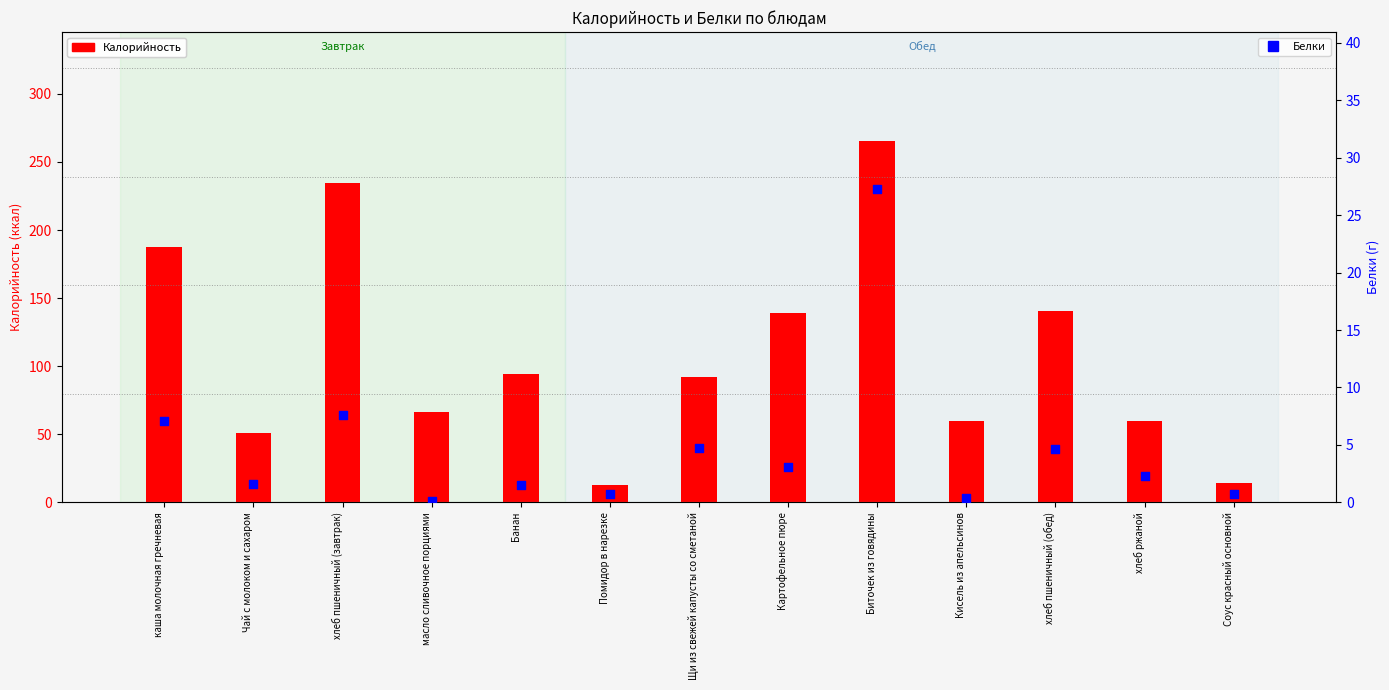

At which category is the sum across all series the highest?

Биточек из говядины